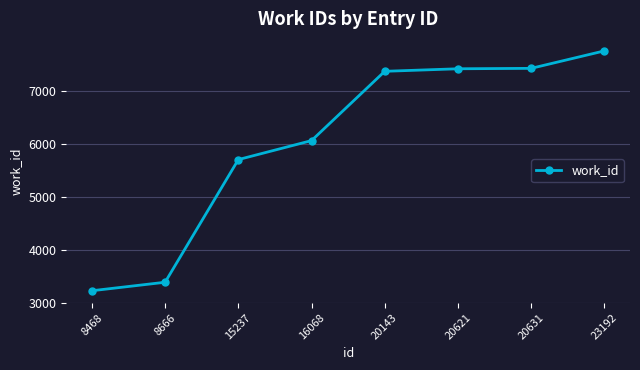

What is the change in value from 8666 to 20631?

+4053